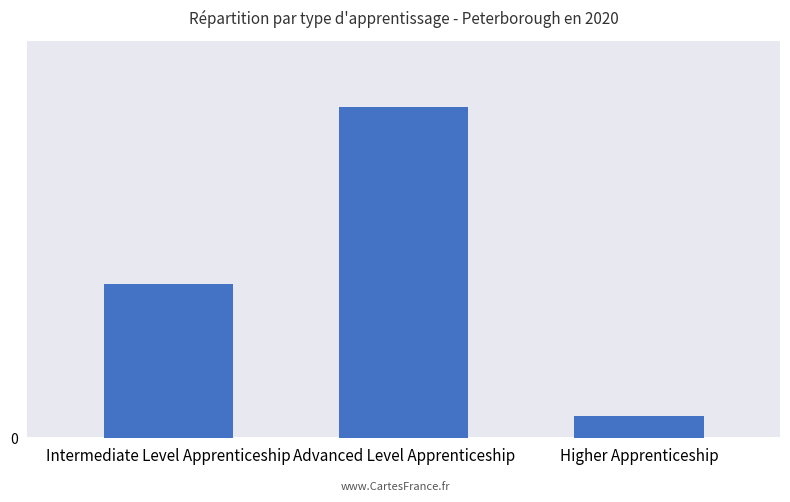

Does the chart contain any negative values?

No